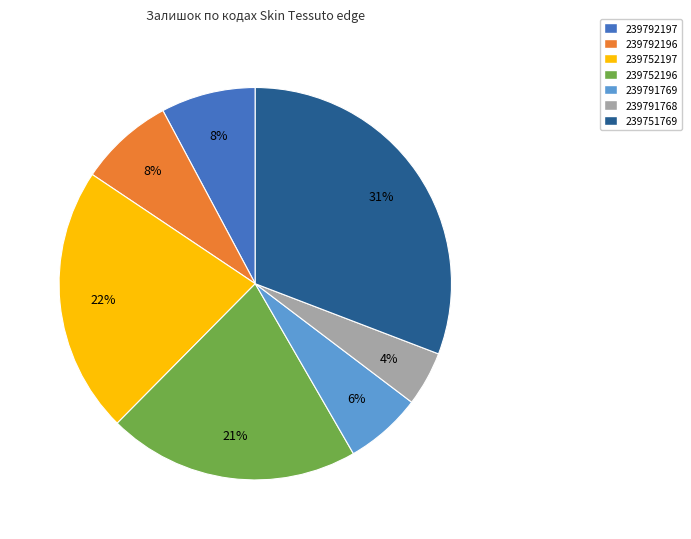

Do 239791768 and 239791769 together represent more than half of the pie?

No